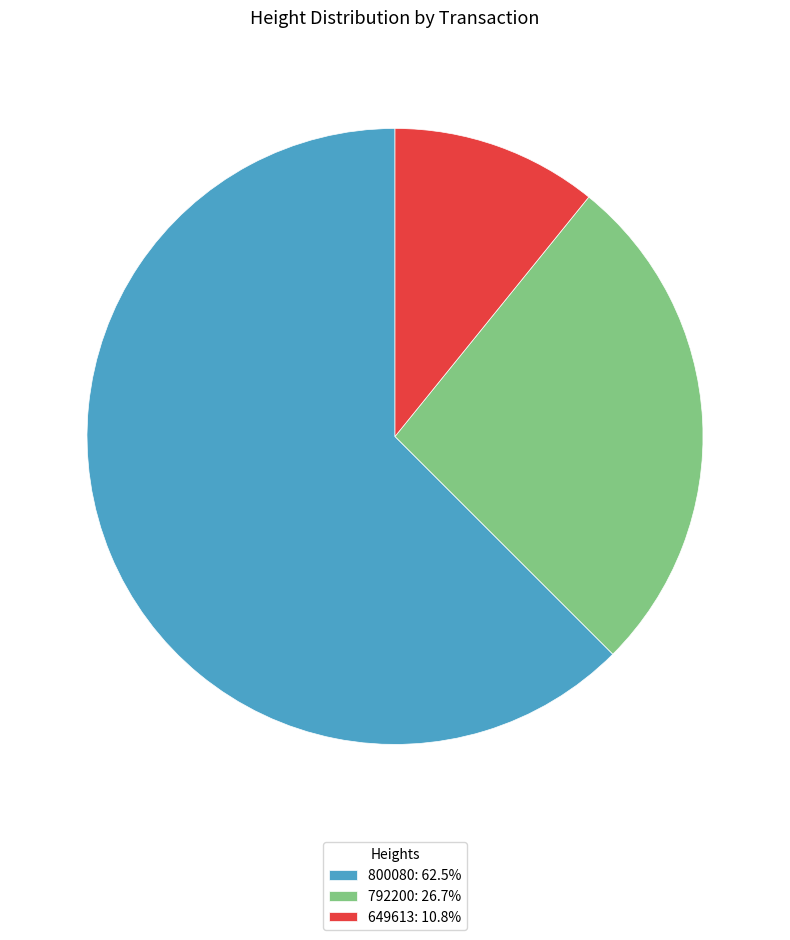

True or false: 800080 accounts for 50% of the total.

False